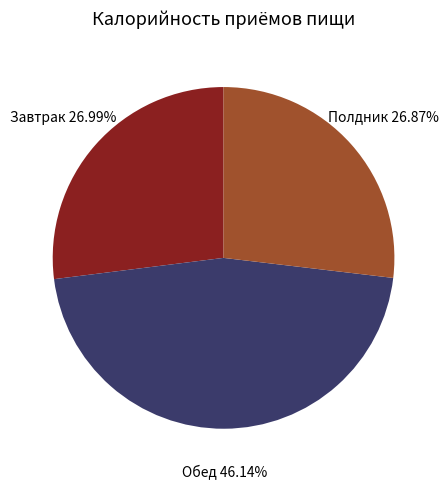

What is the ratio of the value at Полдник to the value at Завтрак?

1.0